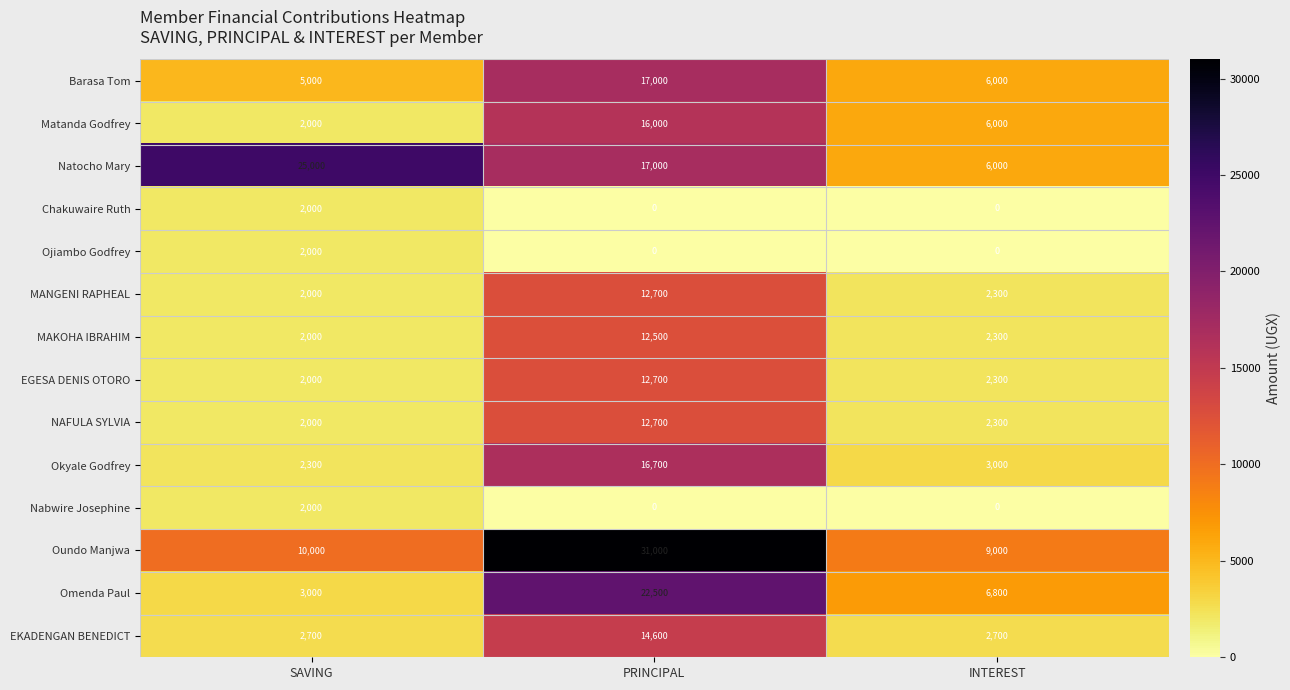

What is the spread (max minus min) of values at INTEREST?

9000